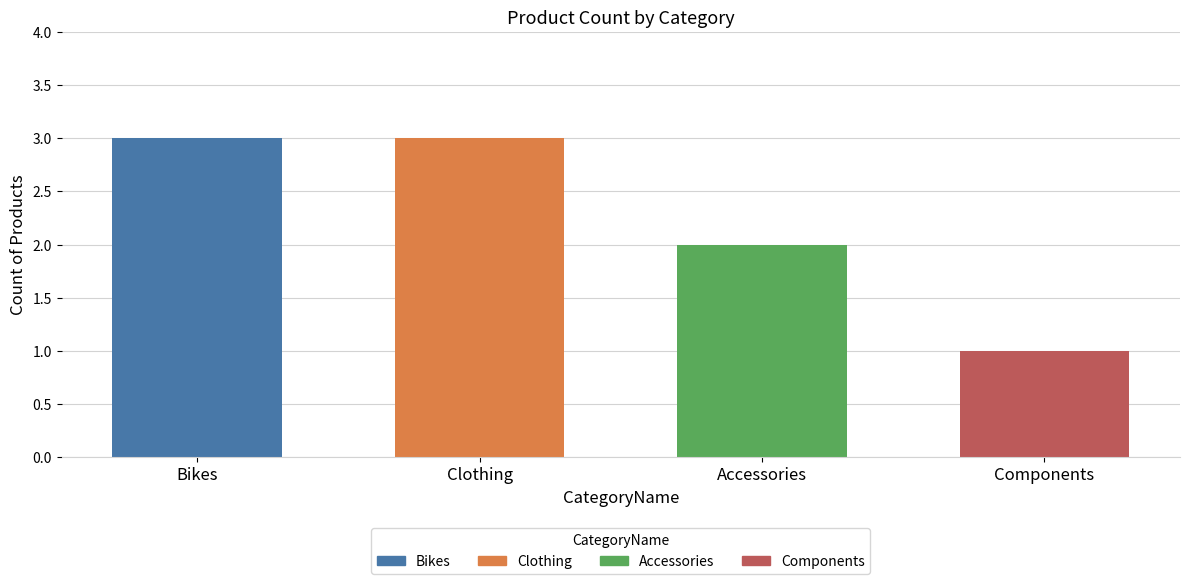

What is the smallest value displayed?

1